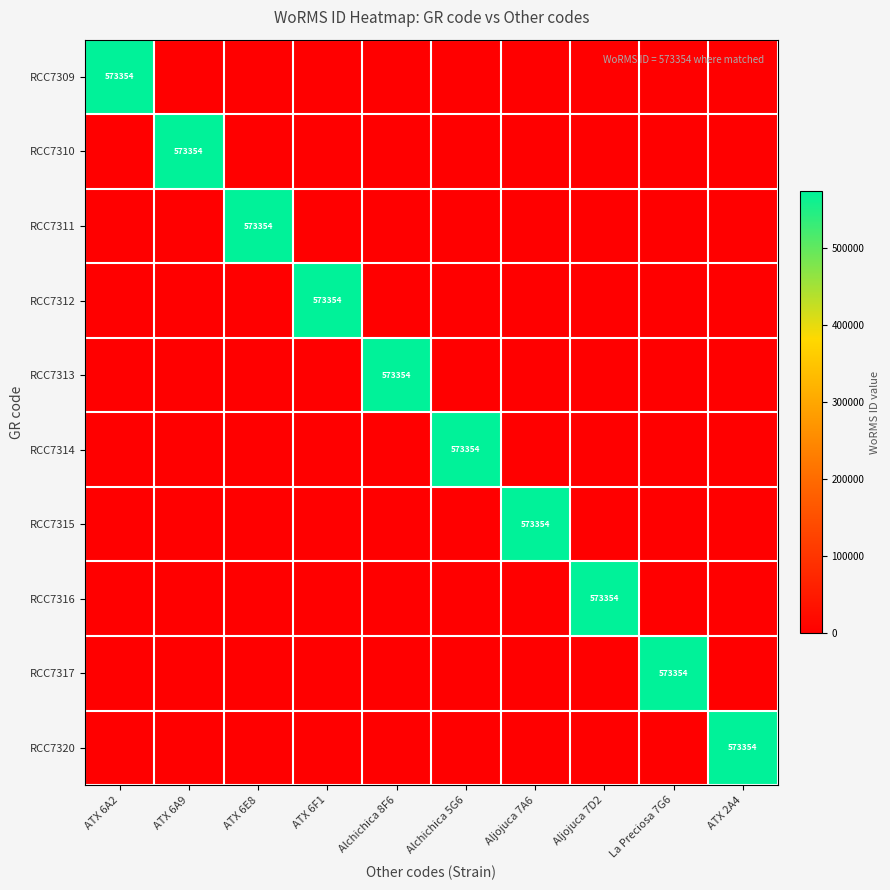

Which has a higher value, ATX 6E8 or Aljojuca 7A6?

ATX 6E8